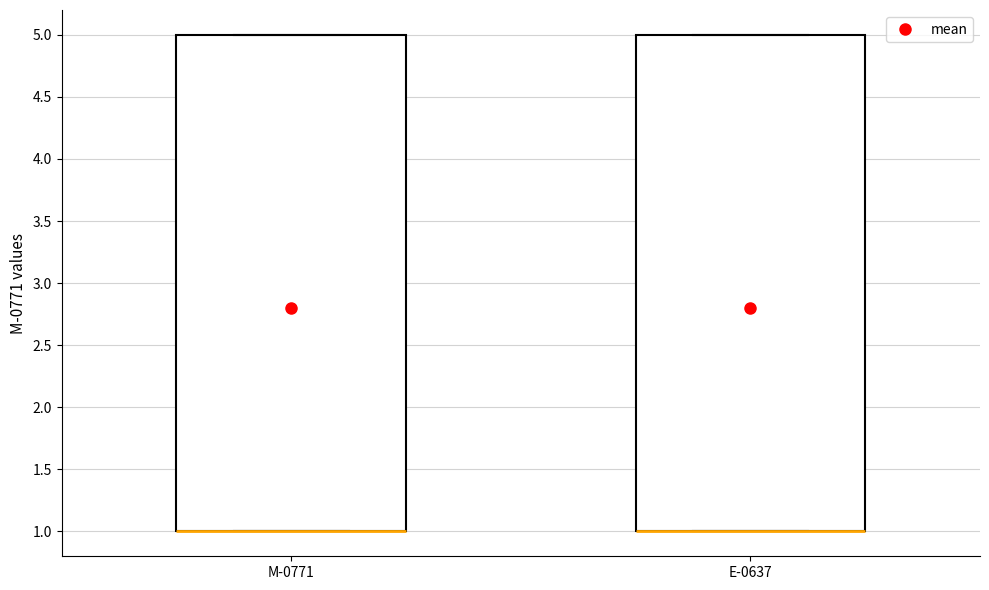

Reading left to right, transcribe this box plot: for each box, give where its median line is, the range the box spans, and where its two whiskers end, as read against the y-axis. The values are not printed on the chart, so give them approximately, as read against the axis.

M-0771: median 1 (drawn on the box's lower edge), box 1 to 5, whiskers 1 to 5
E-0637: median 1 (drawn on the box's lower edge), box 1 to 5, whiskers 1 to 5